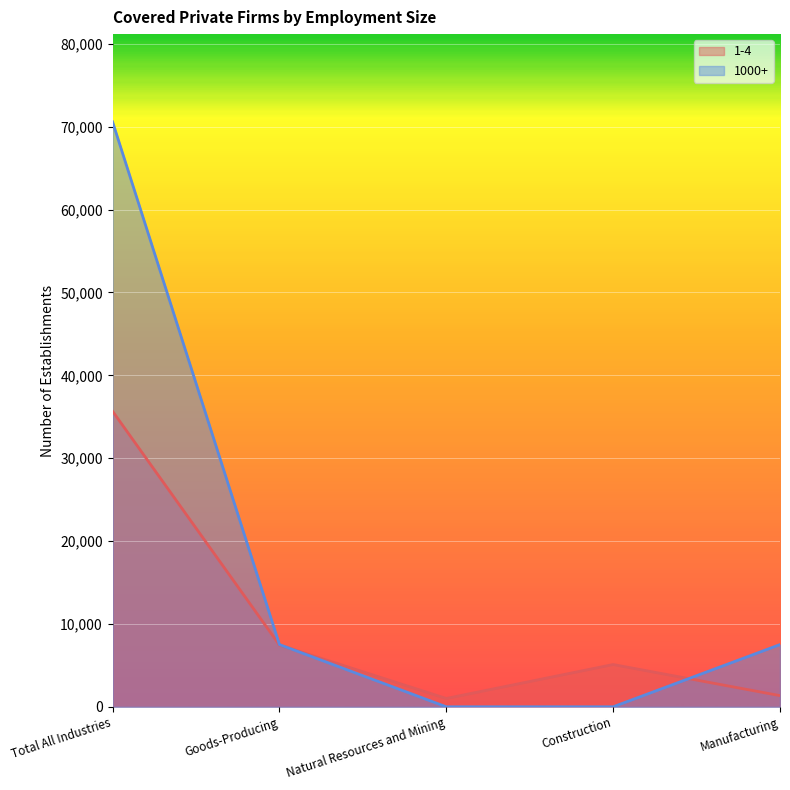

How many data points in 1-4 are above 5102?

2